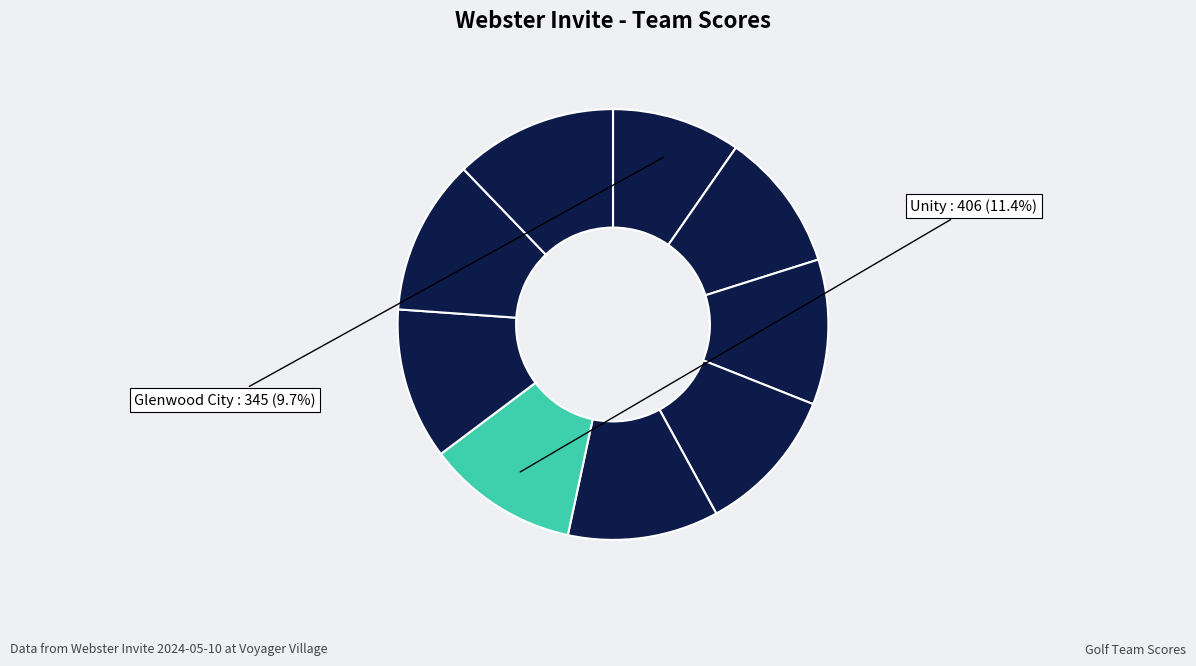

Is there a majority slice in this chart?

No